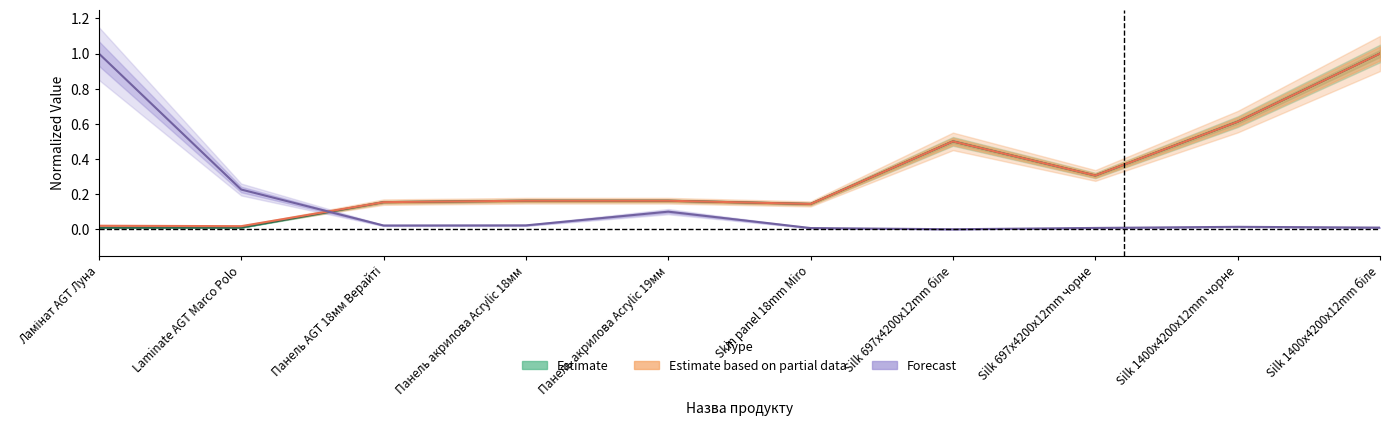

What is the total value across all series at Skin panel 18mm Miro?

0.3